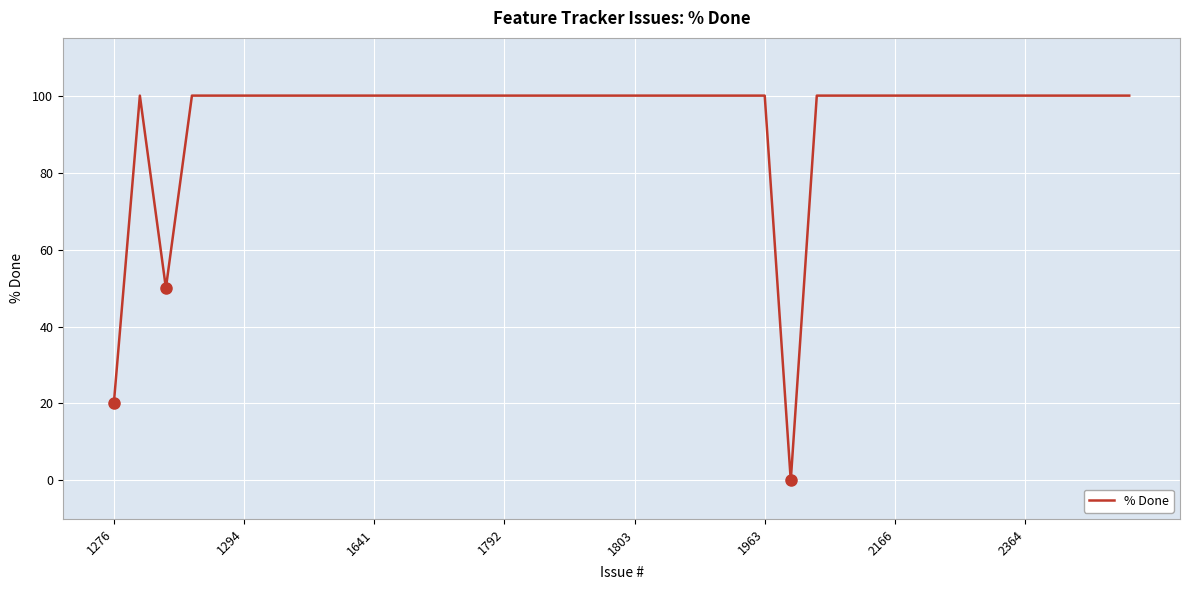

What is the greatest value displayed?

100